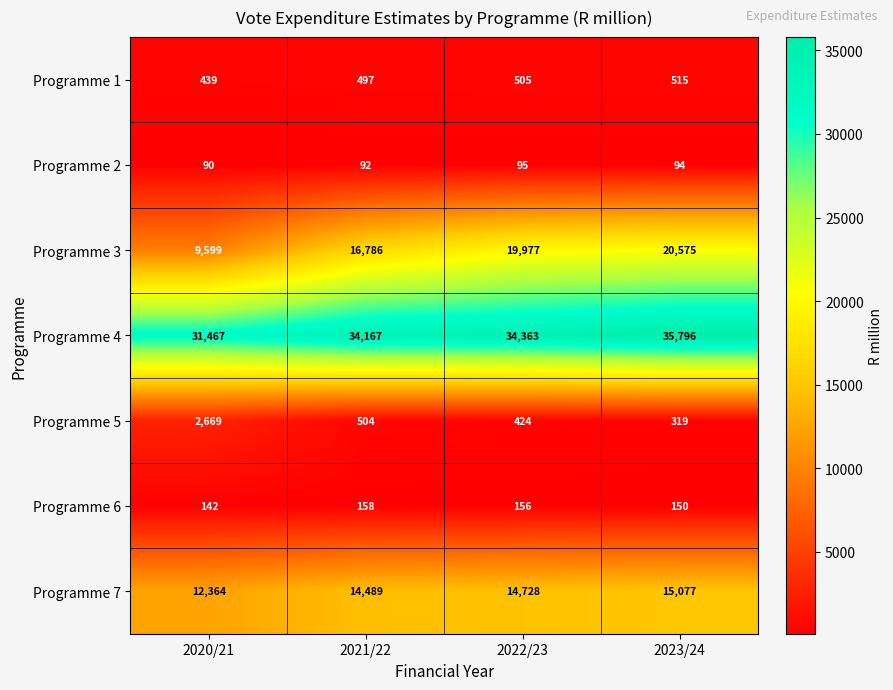

Reading left to right, what are all the values shown in this chart?

Programme 1: 2020/21=439	2021/22=497	2022/23=505	2023/24=515
Programme 2: 2020/21=90	2021/22=92	2022/23=95	2023/24=94
Programme 3: 2020/21=9599	2021/22=16786	2022/23=19977	2023/24=20575
Programme 4: 2020/21=31467	2021/22=34167	2022/23=34363	2023/24=35796
Programme 5: 2020/21=2669	2021/22=504	2022/23=424	2023/24=319
Programme 6: 2020/21=142	2021/22=158	2022/23=156	2023/24=150
Programme 7: 2020/21=12364	2021/22=14489	2022/23=14728	2023/24=15077